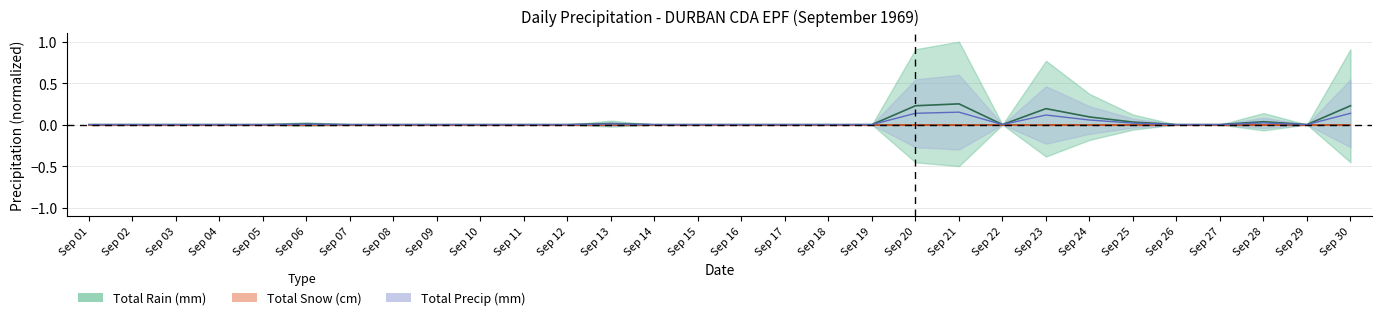

Between Sep 11 and Sep 17, which series saw the biggest shift?

Total Rain (mm)